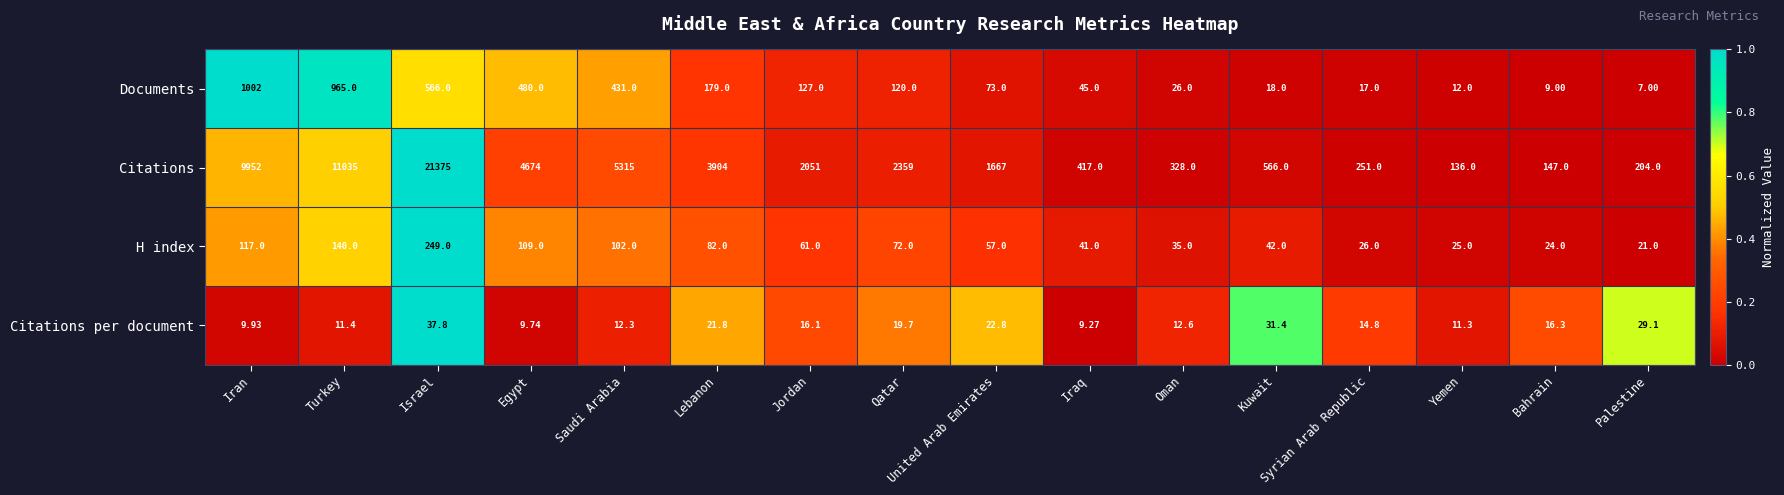

Which category has the lowest value across all series?

Palestine